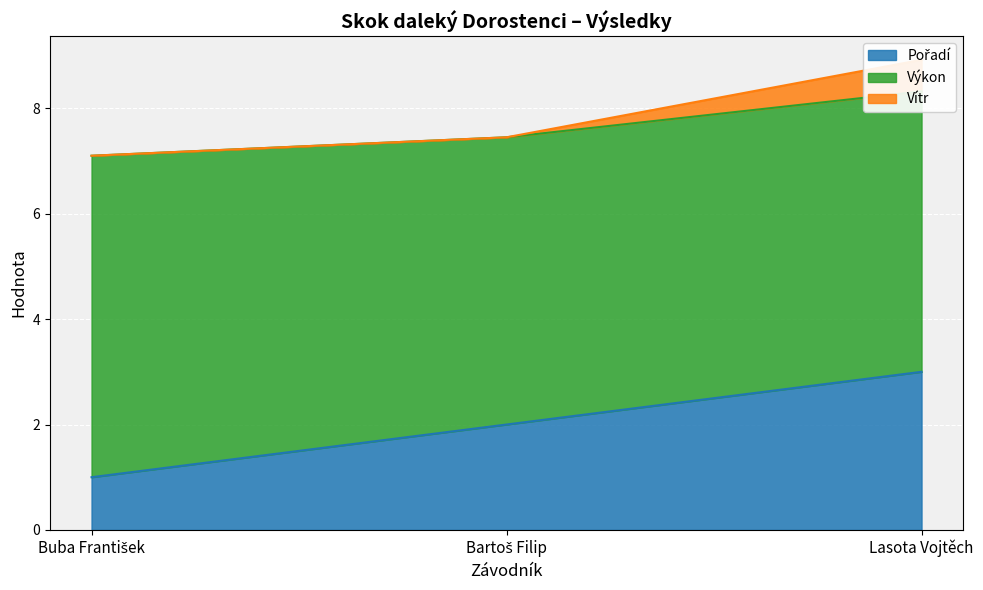

Which series has the widest spread of values?

Pořadí